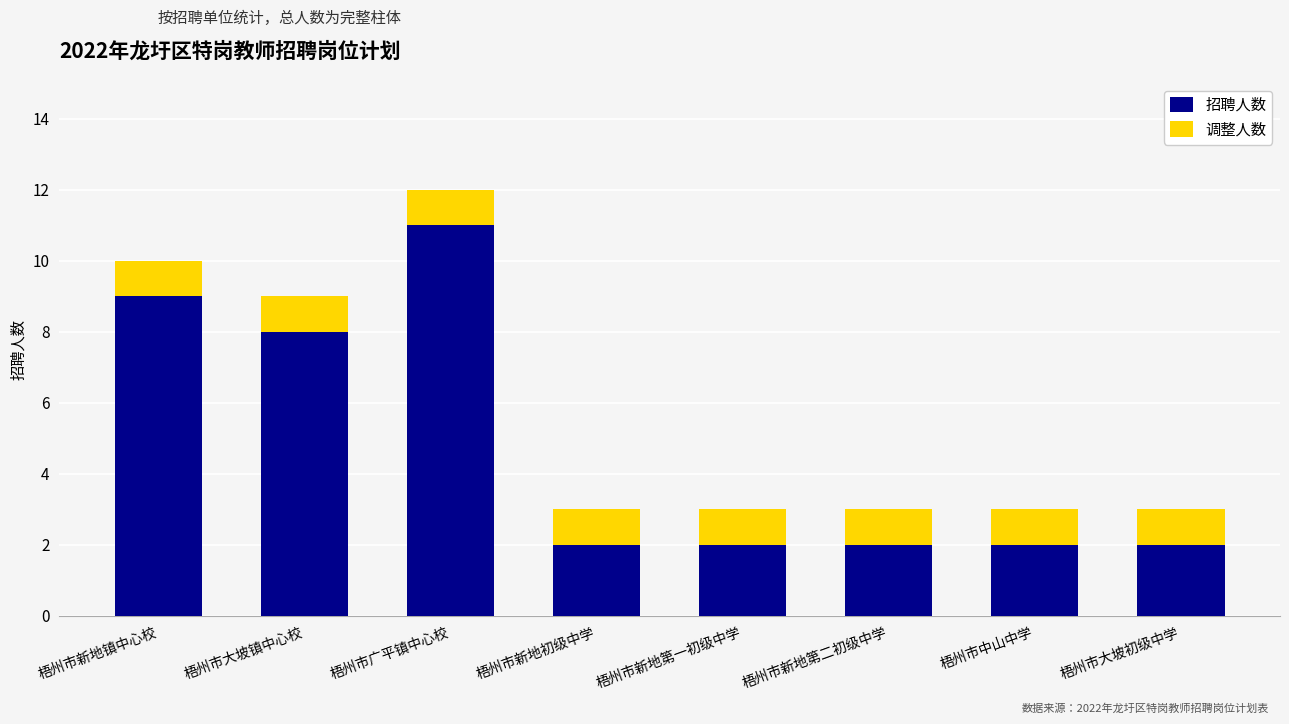

Which category has the highest value in the 招聘人数 series?

梧州市广平镇中心校